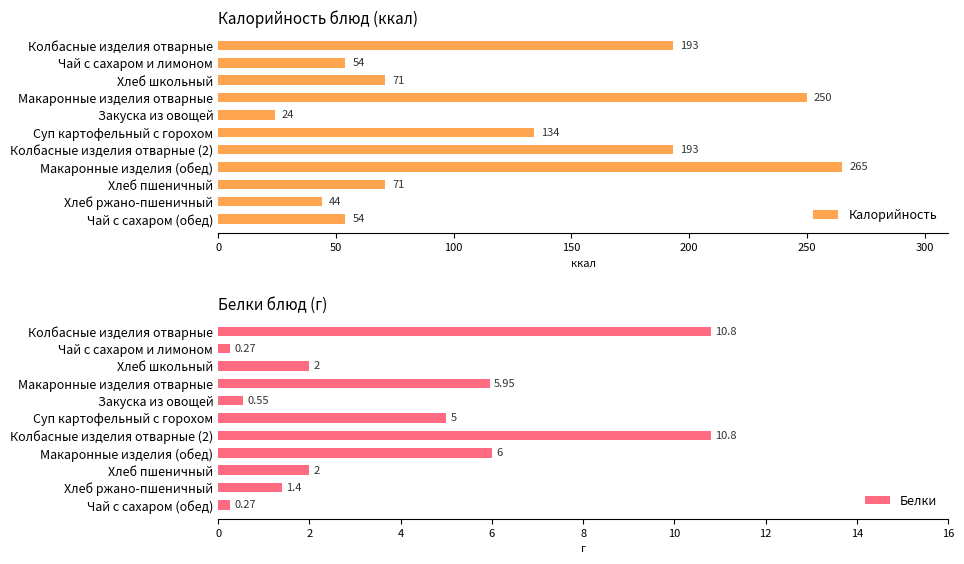

Is it true that Калорийность equals 44 at Хлеб ржано-пшеничный?

True